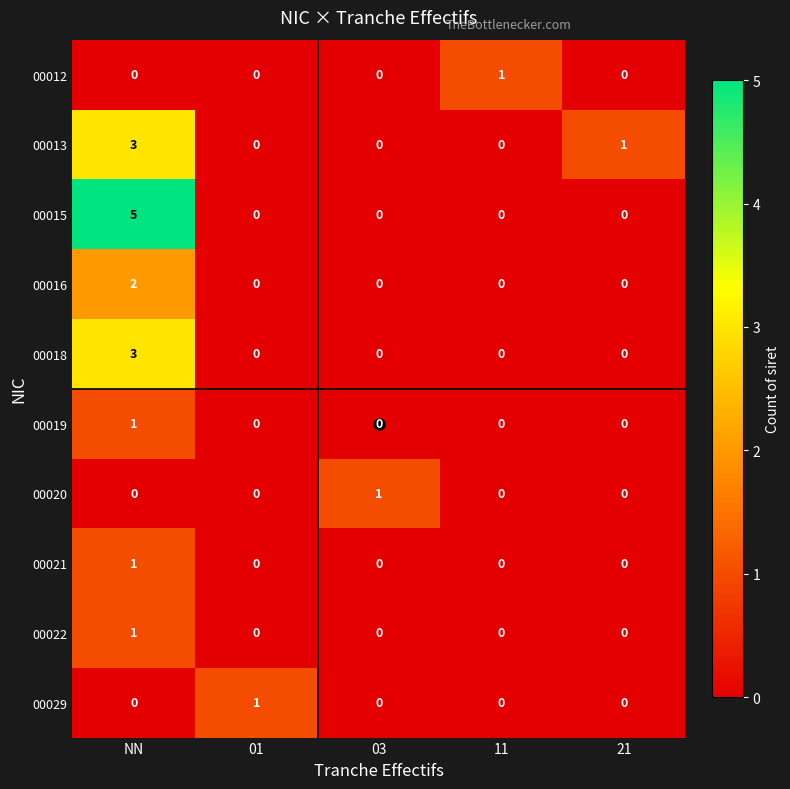

What is the spread (max minus min) of values at 01?

1